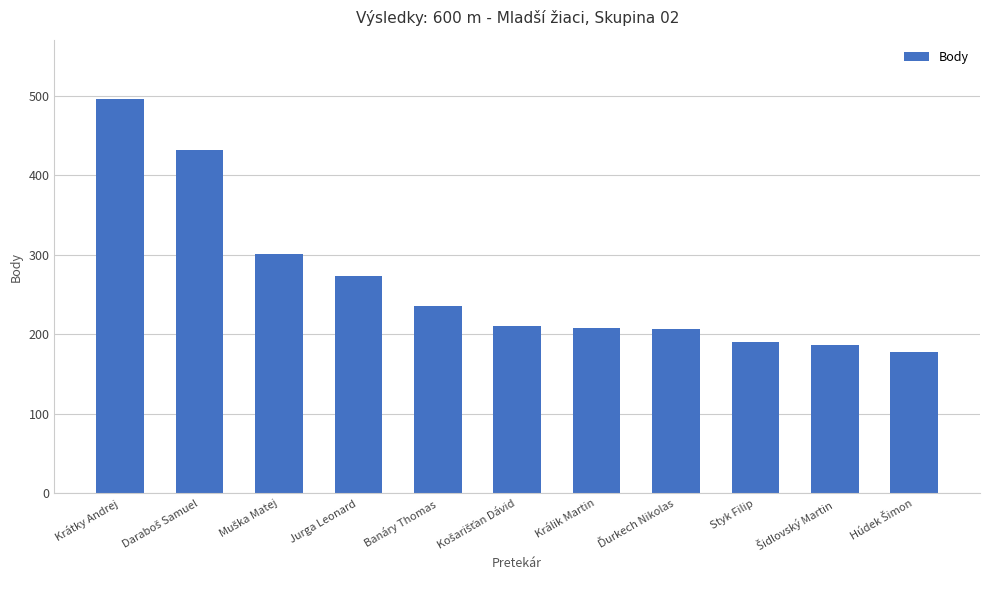

What is the average value?

265